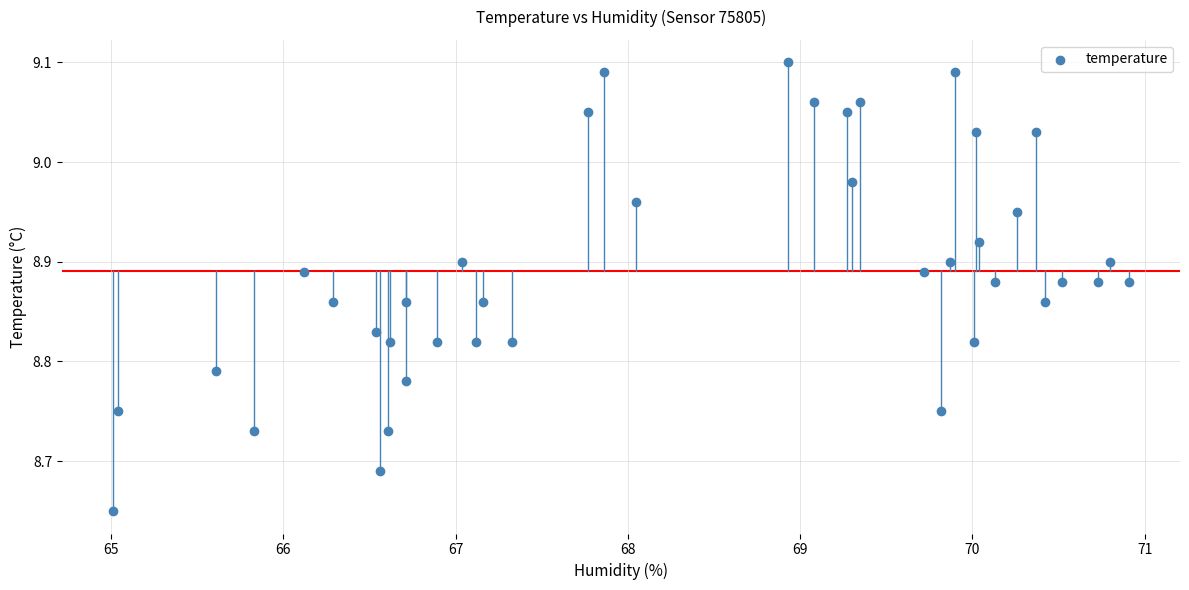

Count the number of points in this scatter plot.

40